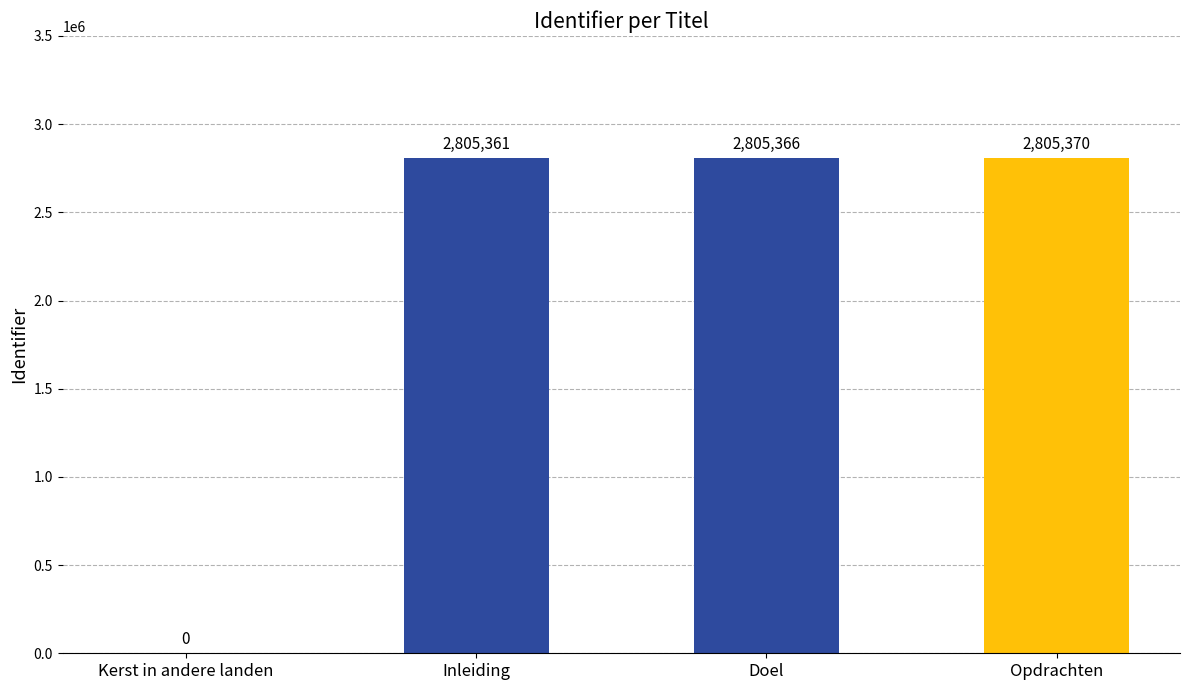

Where is the data nearest to the value 1402685?

Inleiding